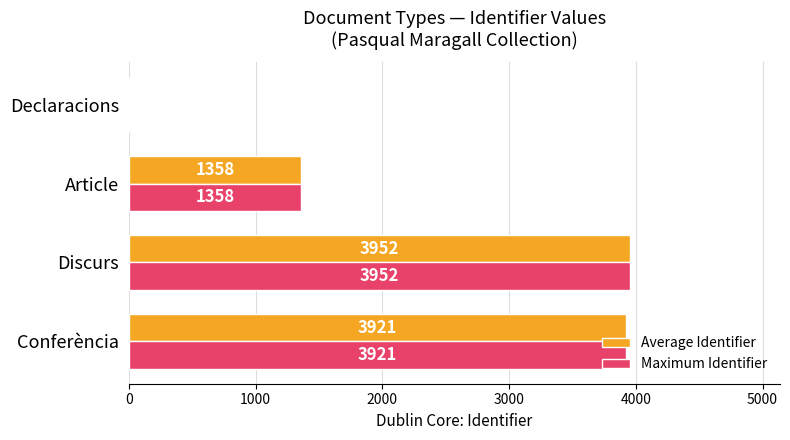

What is the sum of the Maximum Identifier values at Article and Declaracions?

1358